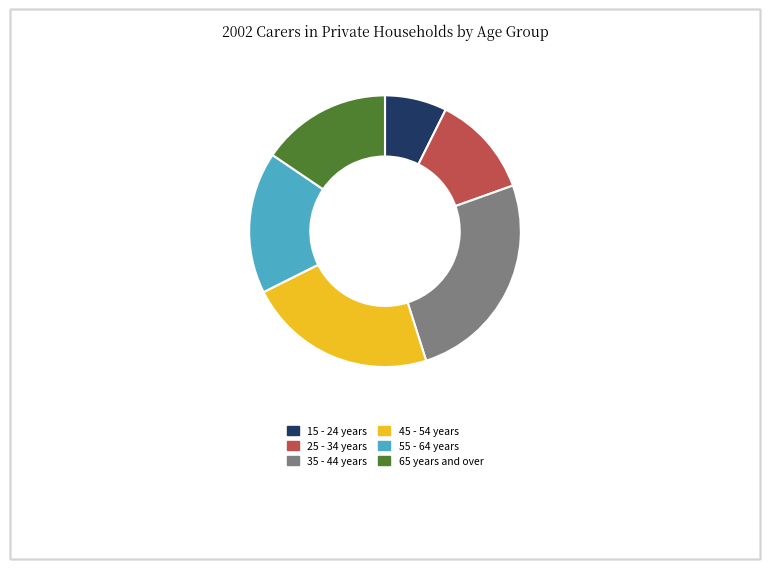

Is it true that 35 - 44 years is 26% of the pie?

True